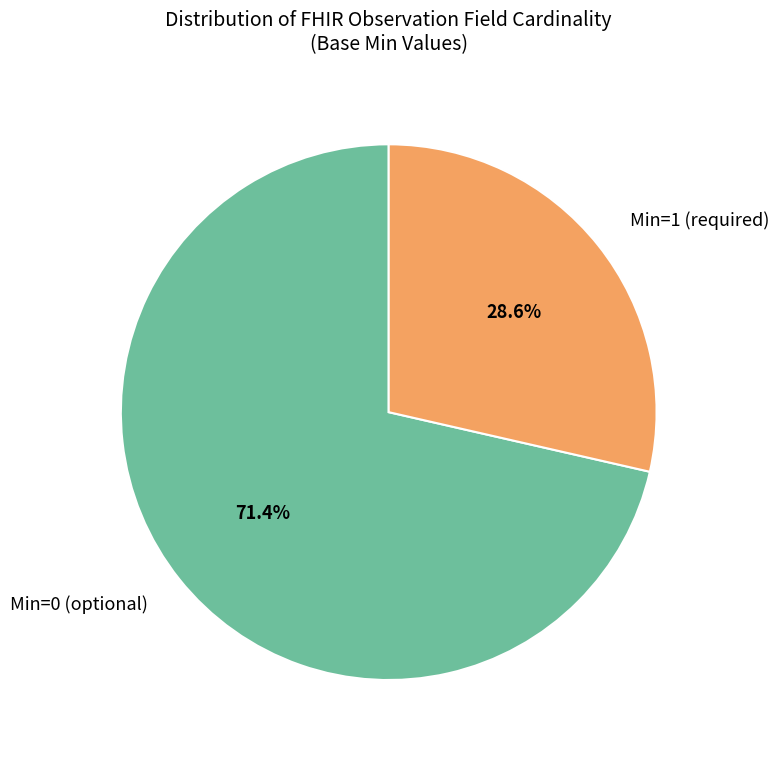

Which has a higher value, Min=0 (optional) or Min=1 (required)?

Min=0 (optional)